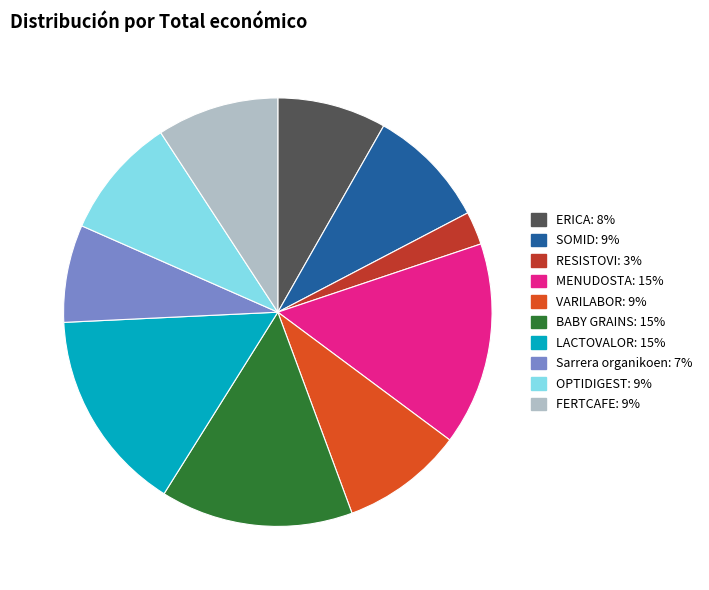

Combined, do LACTOVALOR and BABY GRAINS account for over 50%?

No